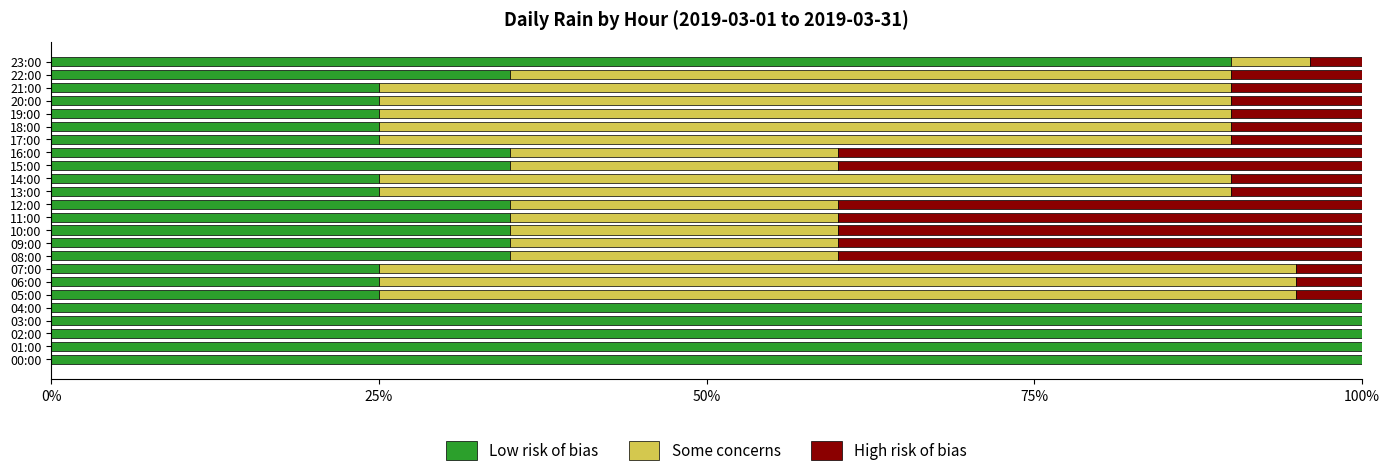

The Low risk of bias series shows 8 at 18:00. True or false?

False